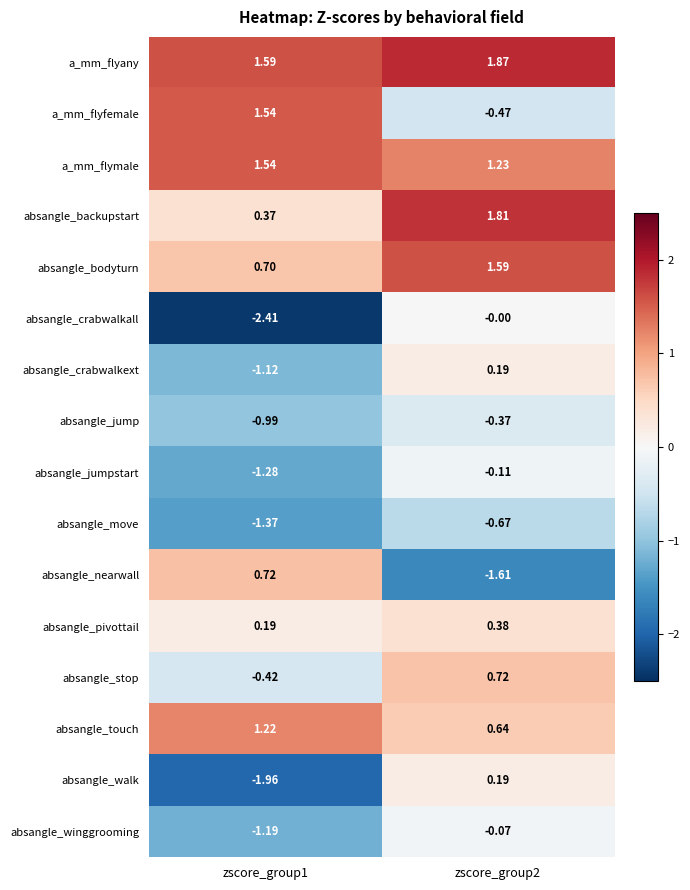

Which series has the widest spread of values?

absangle_crabwalkall